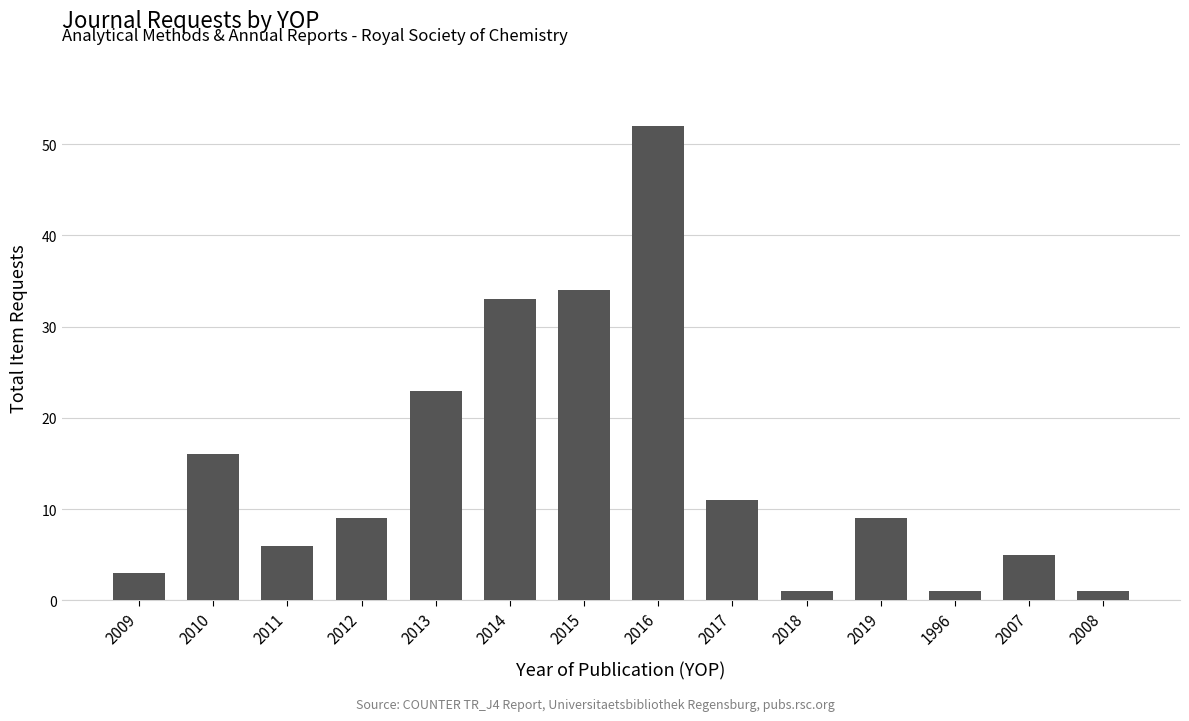

Is it true that the value at 2009 is 5?

False